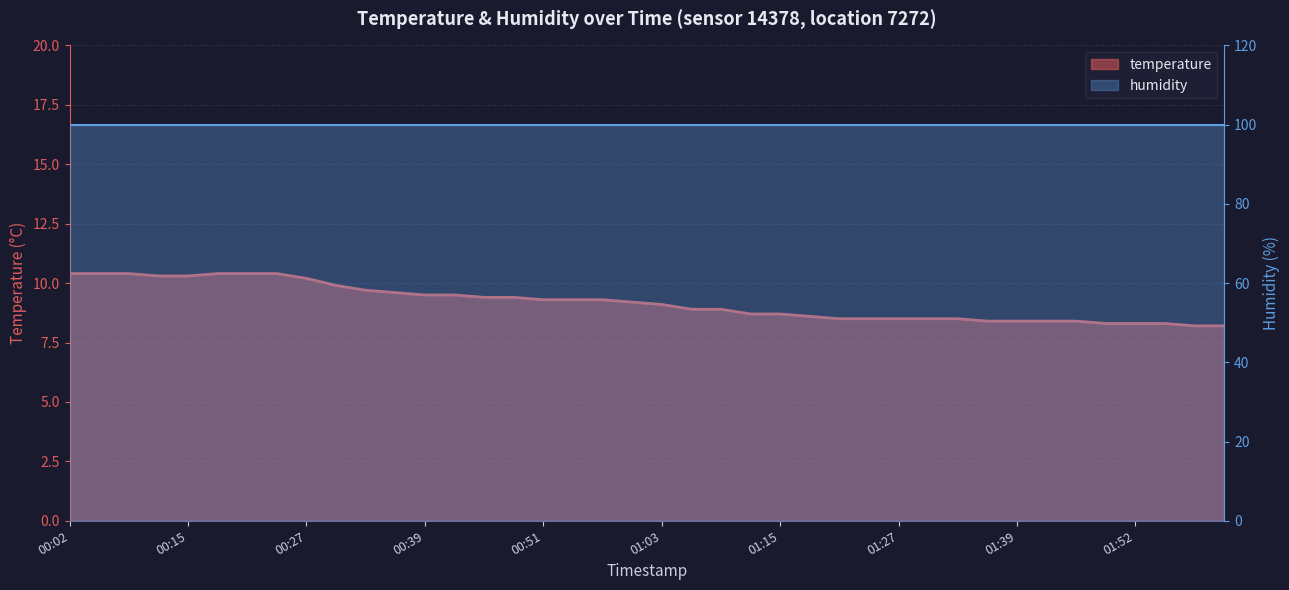

The value at 00:24 is 2.4. True or false?

False